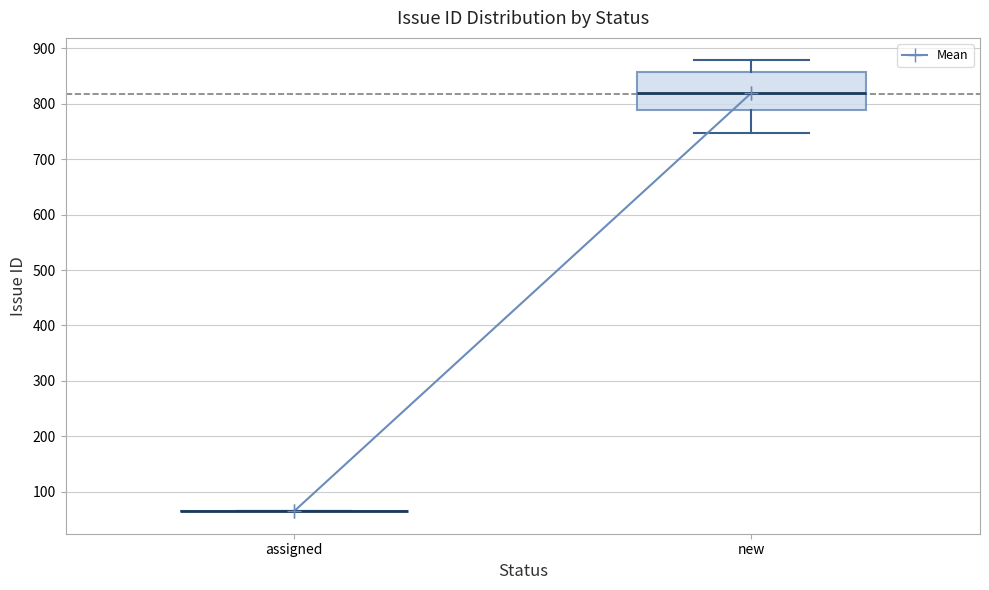

Reading left to right, transcribe this box plot: for each box, give where its median line is, the range the box spans, and where its two whiskers end, as read against the y-axis. The values are not printed on the chart, so give them approximately, as read against the axis.

assigned: box collapsed to a line at 70, whiskers 70 to 70
new: median 820, box 790 to 860, whiskers 750 to 880